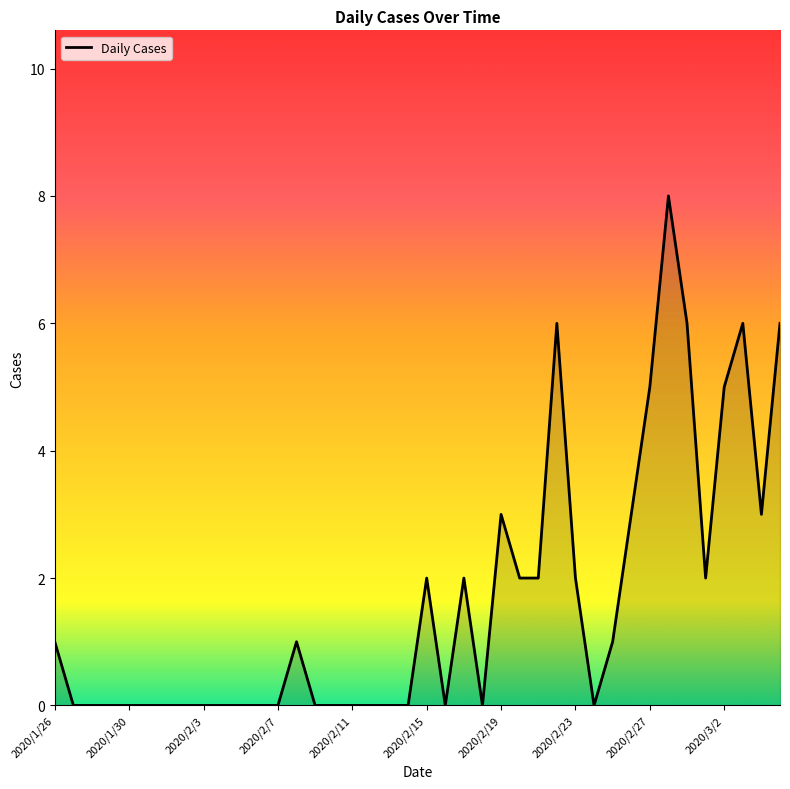

What is the greatest value displayed?

8